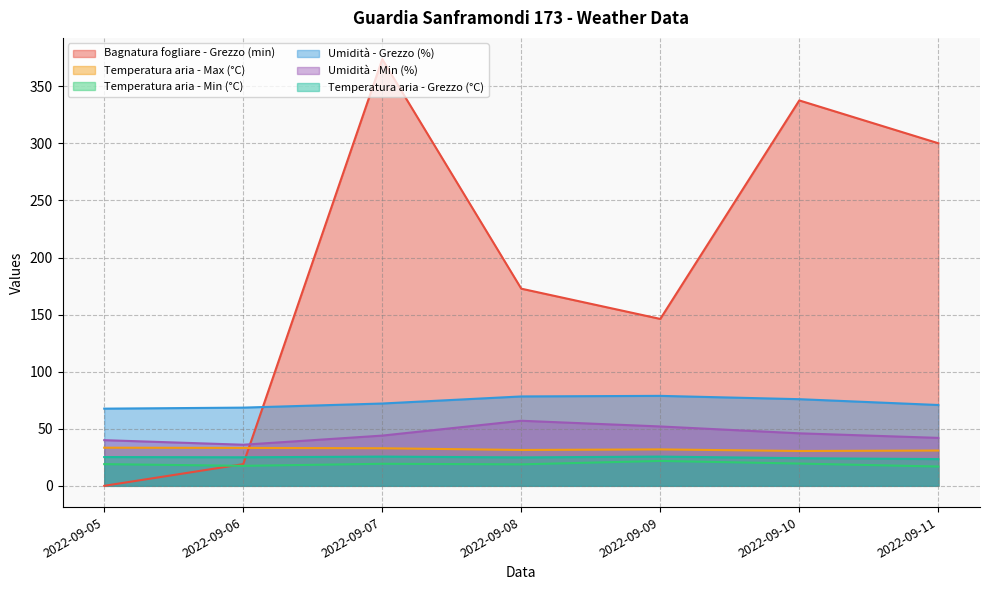

True or false: Umidità - Grezzo (%) and Temperatura aria - Min (°C) intersect in this chart.

False